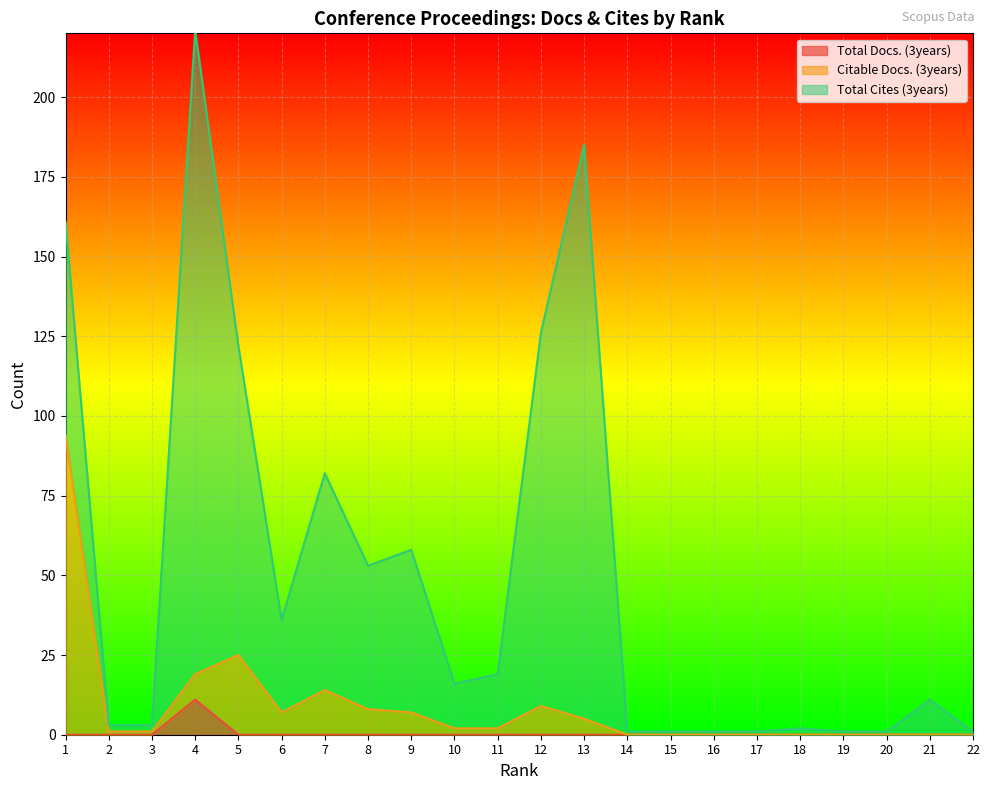

True or false: Citable Docs. (3years) and Total Docs. (3years) cross at least once.

False